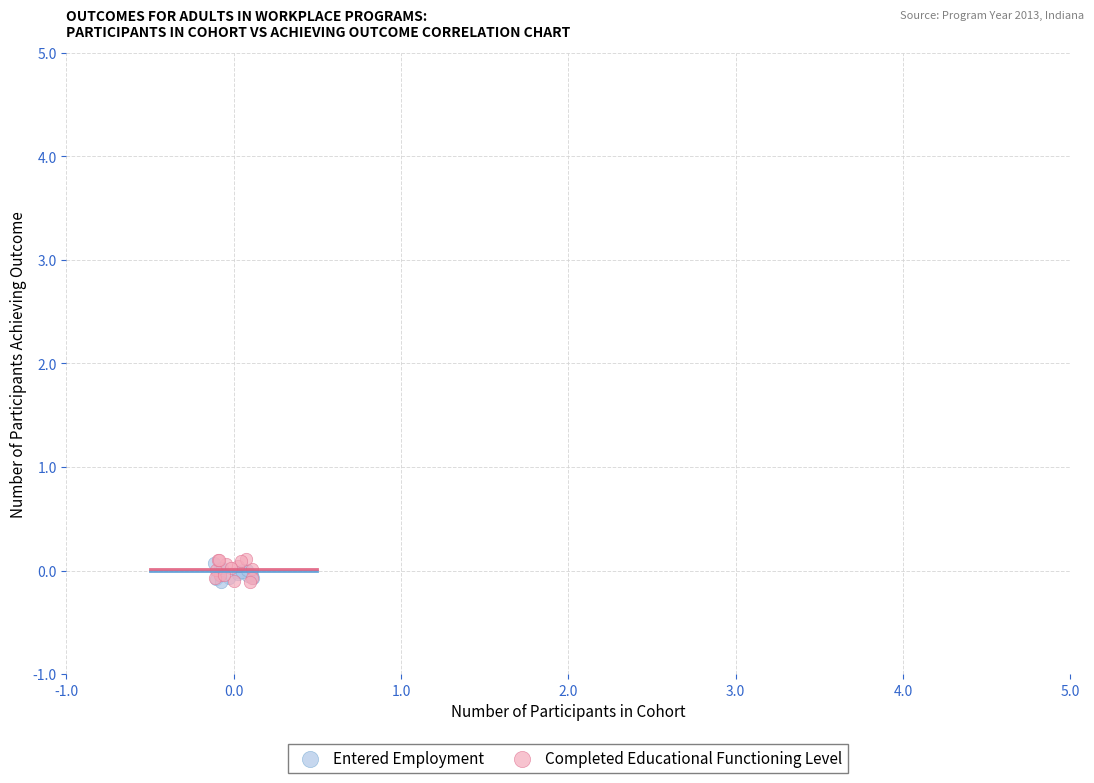

Which series has the largest Y range (max minus min)?

Completed Educational Functioning Level